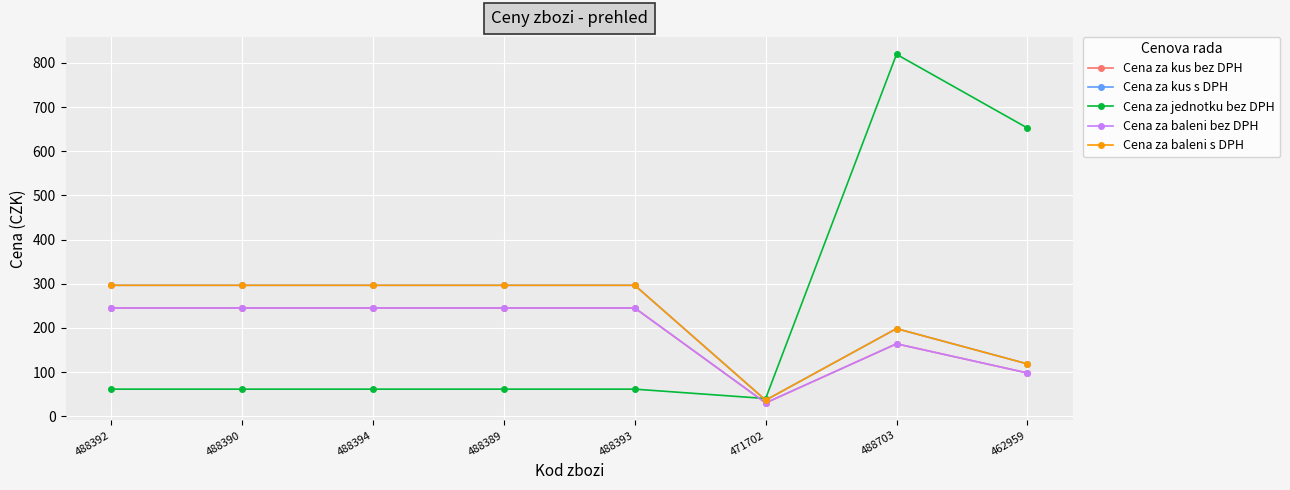

What is the difference between the maximum and minimum values in the Cena za baleni s DPH series?

260.1